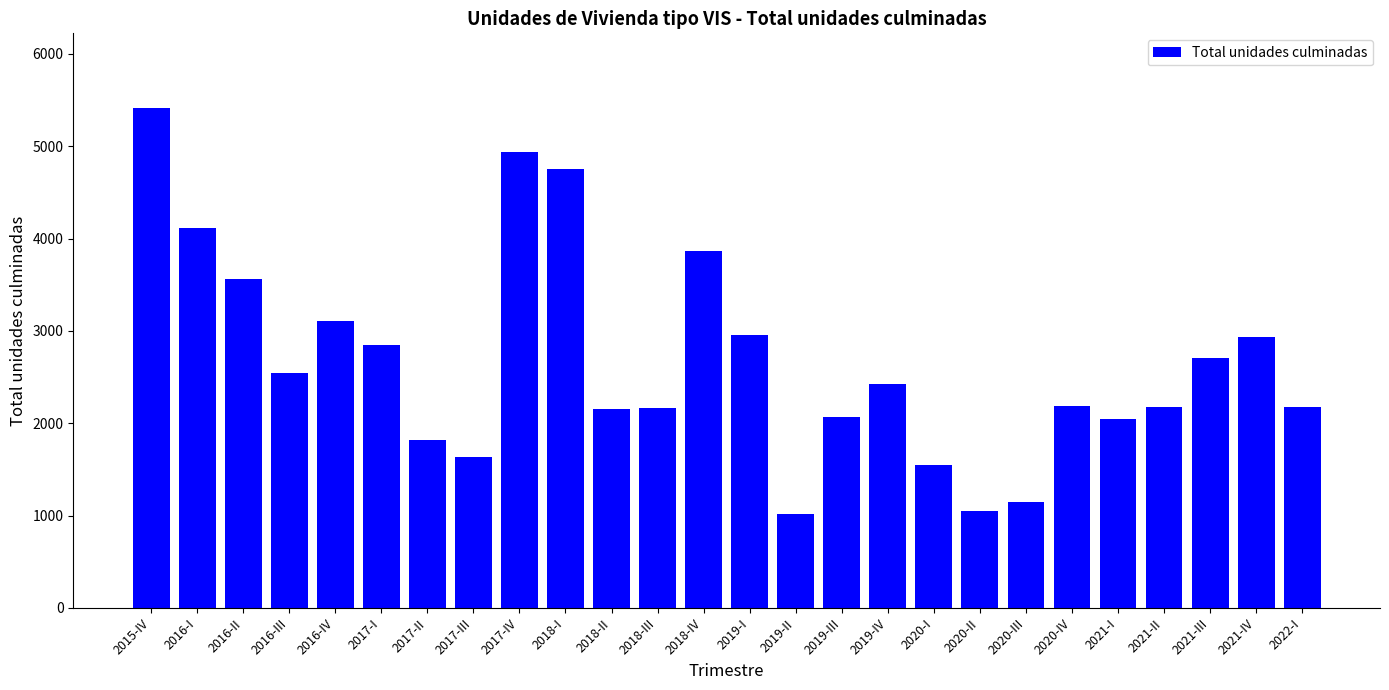

What is the minimum value shown in the chart?

1020